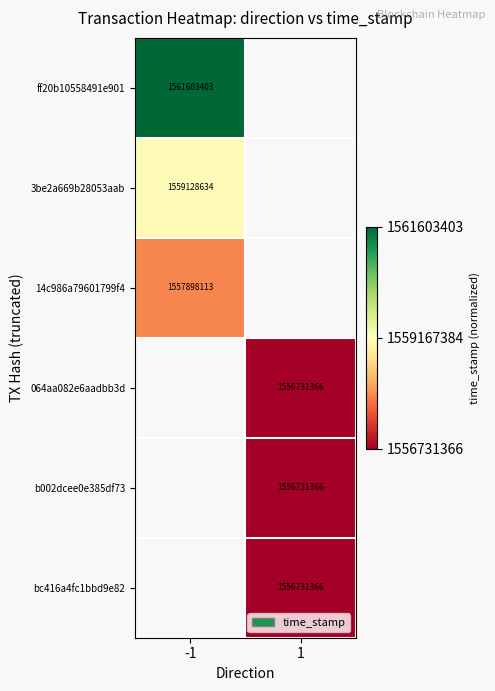

The 064aa082e6aadbb3d series shows 1556731366 at 1. True or false?

True